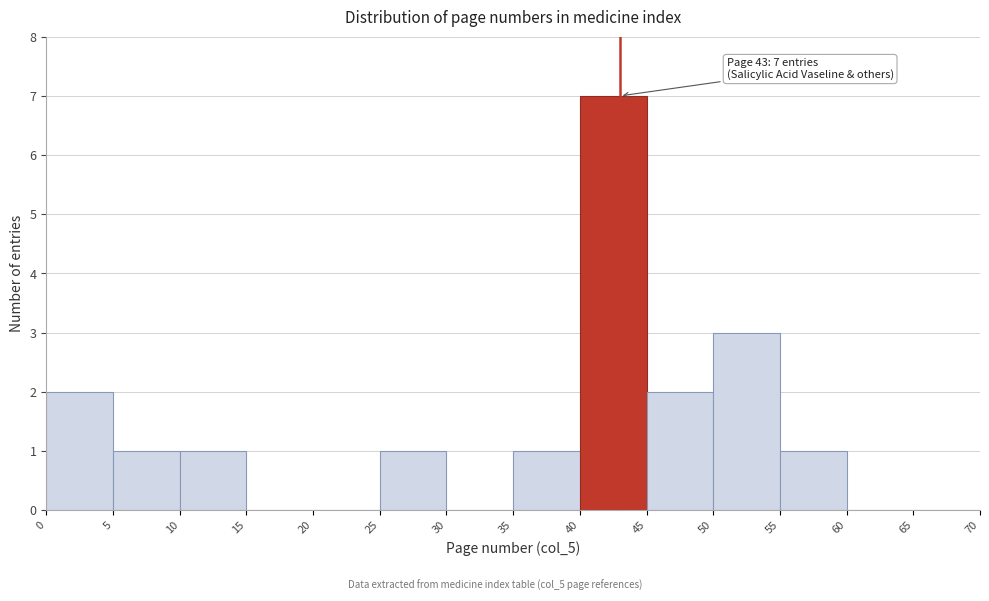

Which range on the x-axis has the tallest bar?

40 to 45